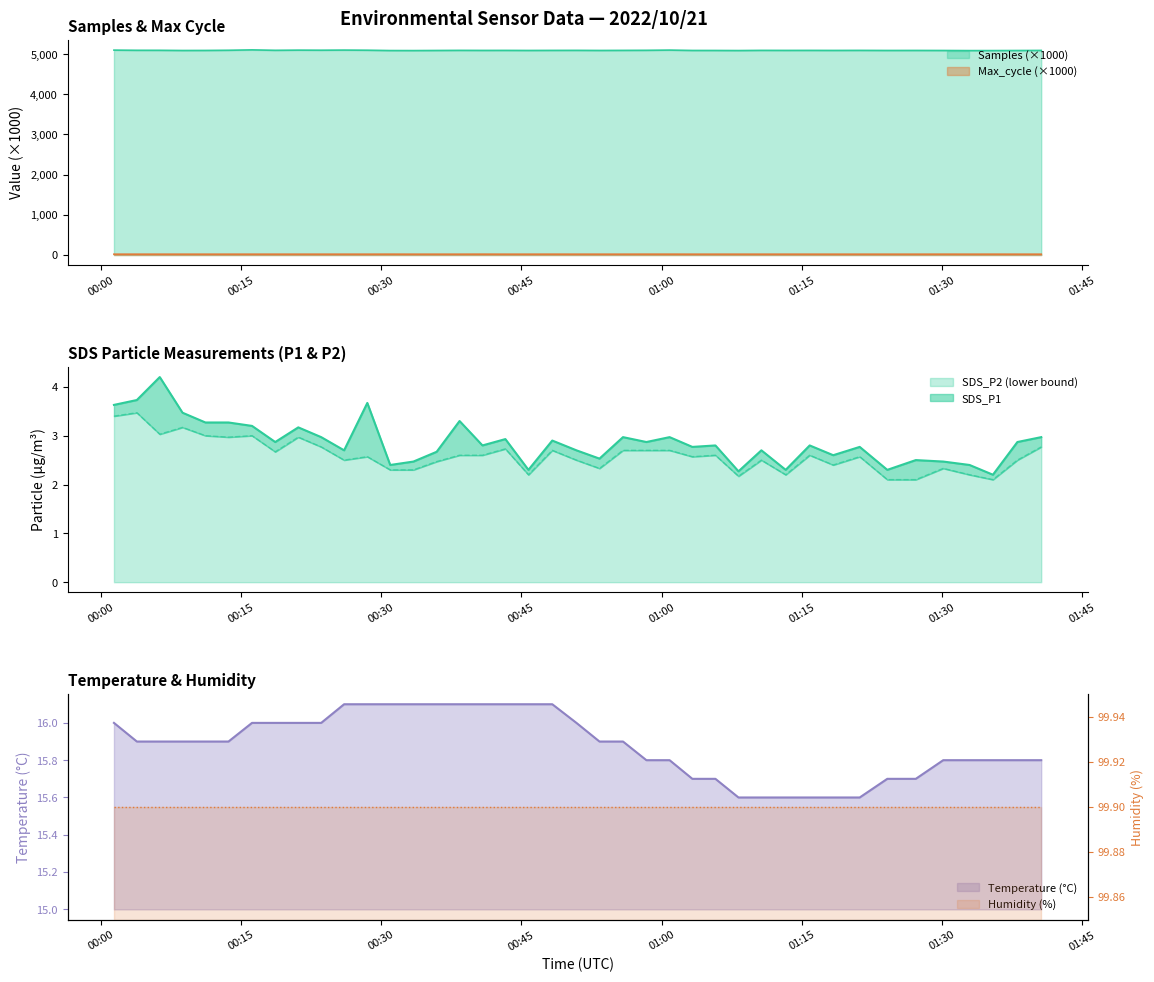

What is the difference between the maximum and second lowest values in the SDS_P2 series?

1.4